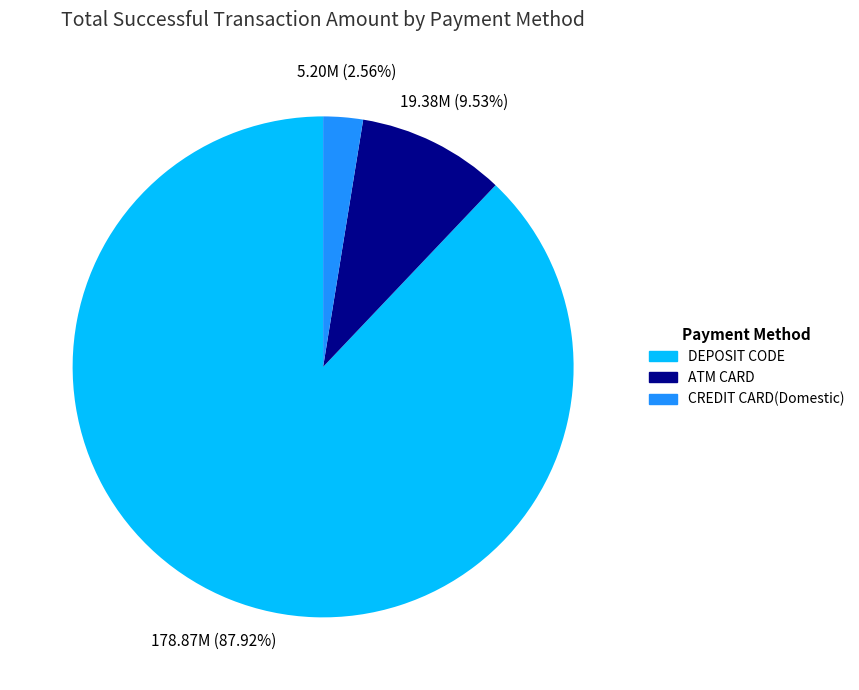

What percentage is the CREDIT CARD(Domestic) slice, to the nearest percent?

3%